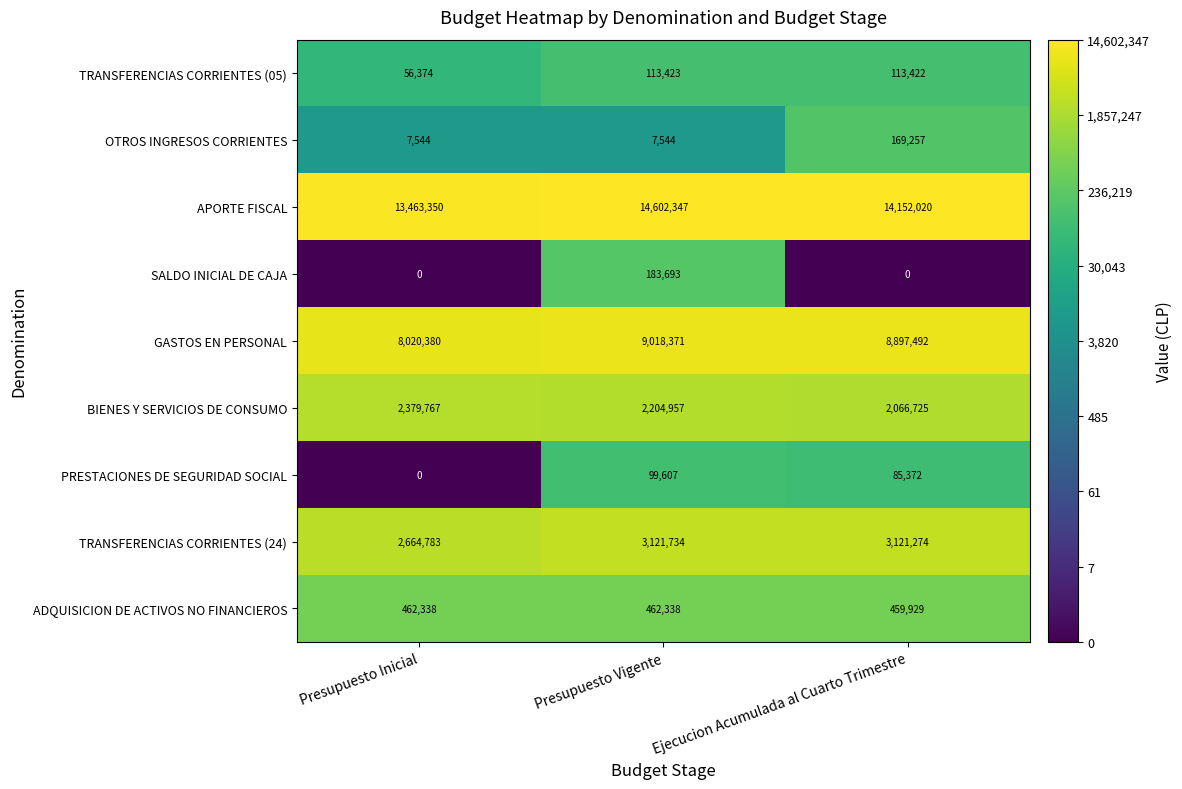

Which series has the largest total across all categories?

APORTE FISCAL